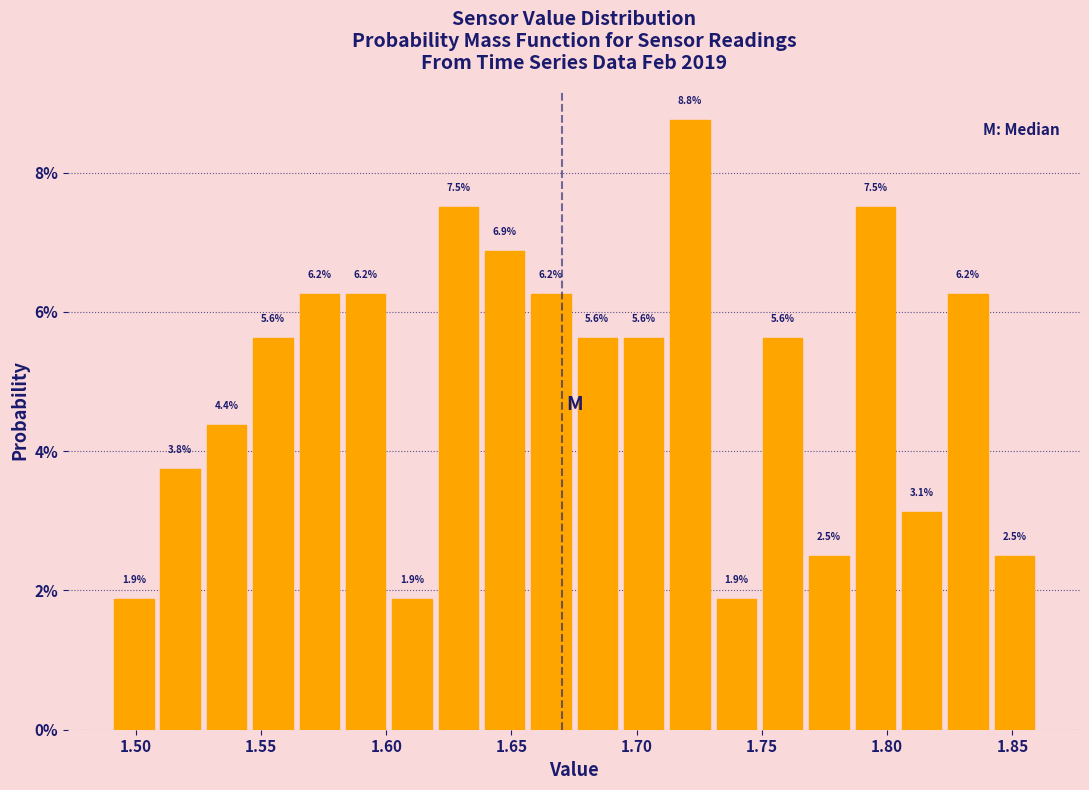

Around what value on the x-axis is the tallest bar? Give the approximate position of its centre, as read against the axis.

1.720